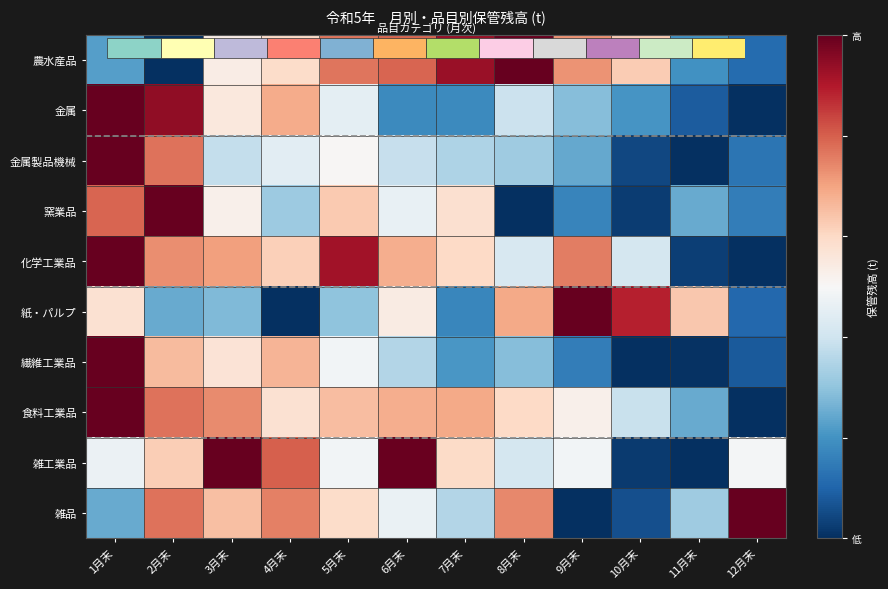

Rank the categories by 農水産品 value from lowest to highest.

2月末, 12月末, 11月末, 1月末, 3月末, 4月末, 10月末, 9月末, 5月末, 6月末, 7月末, 8月末